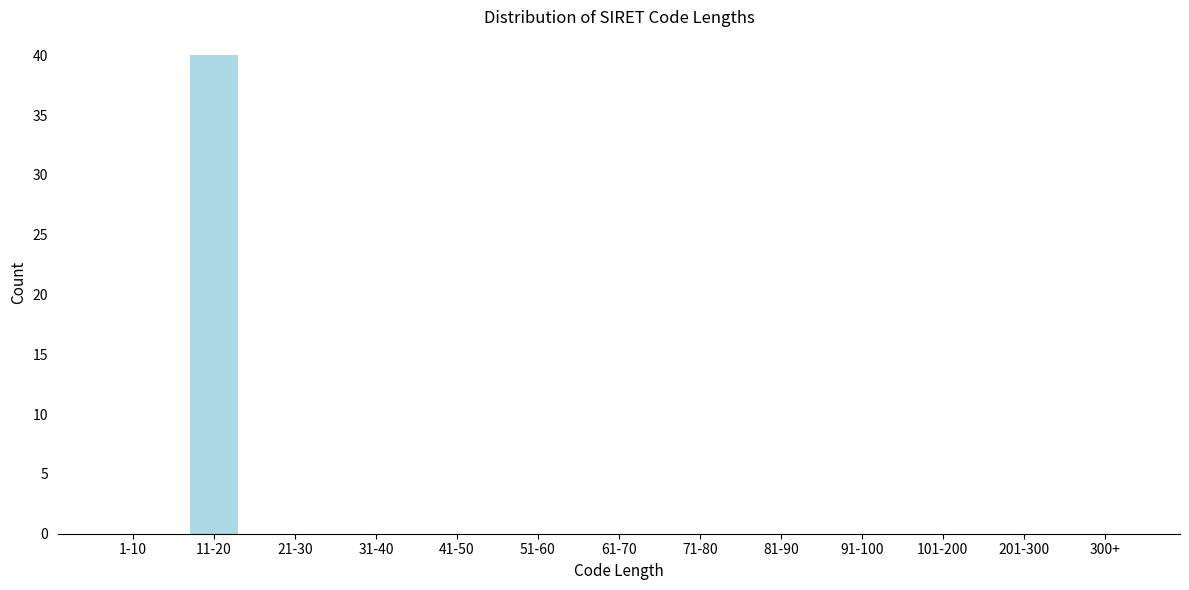

Reading left to right, transcribe all the data shown in this chart.

1-10=0	11-20=40	21-30=0	31-40=0	41-50=0	51-60=0	61-70=0	71-80=0	81-90=0	91-100=0	101-200=0	201-300=0	300+=0